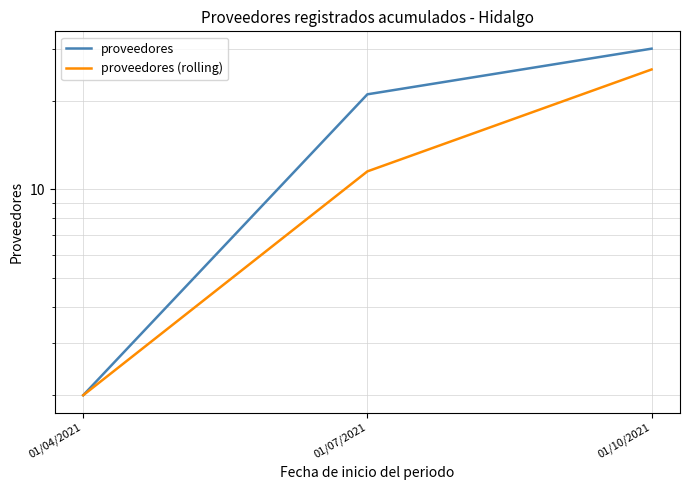

Reading right to left, transcribe all the data shown in this chart.

proveedores: 01/10/2021=30.0	01/07/2021=21.0	01/04/2021=2.0
proveedores (rolling): 01/10/2021=25.5	01/07/2021=11.5	01/04/2021=2.0